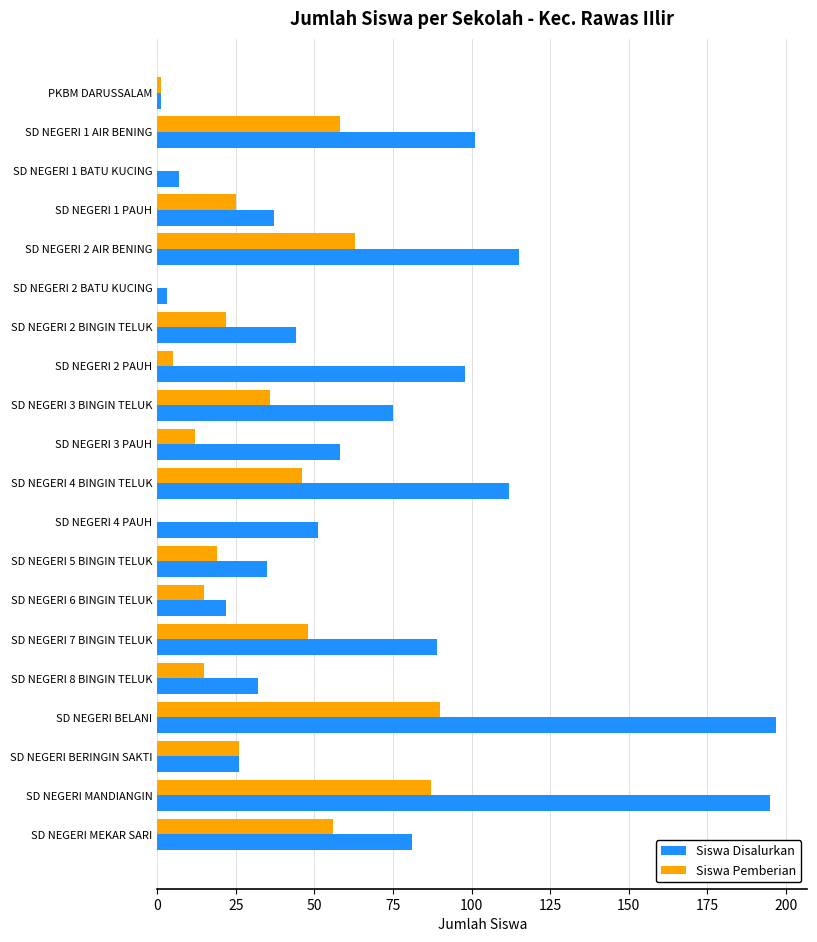

The value of Siswa Disalurkan at SD NEGERI BERINGIN SAKTI is 12. True or false?

False